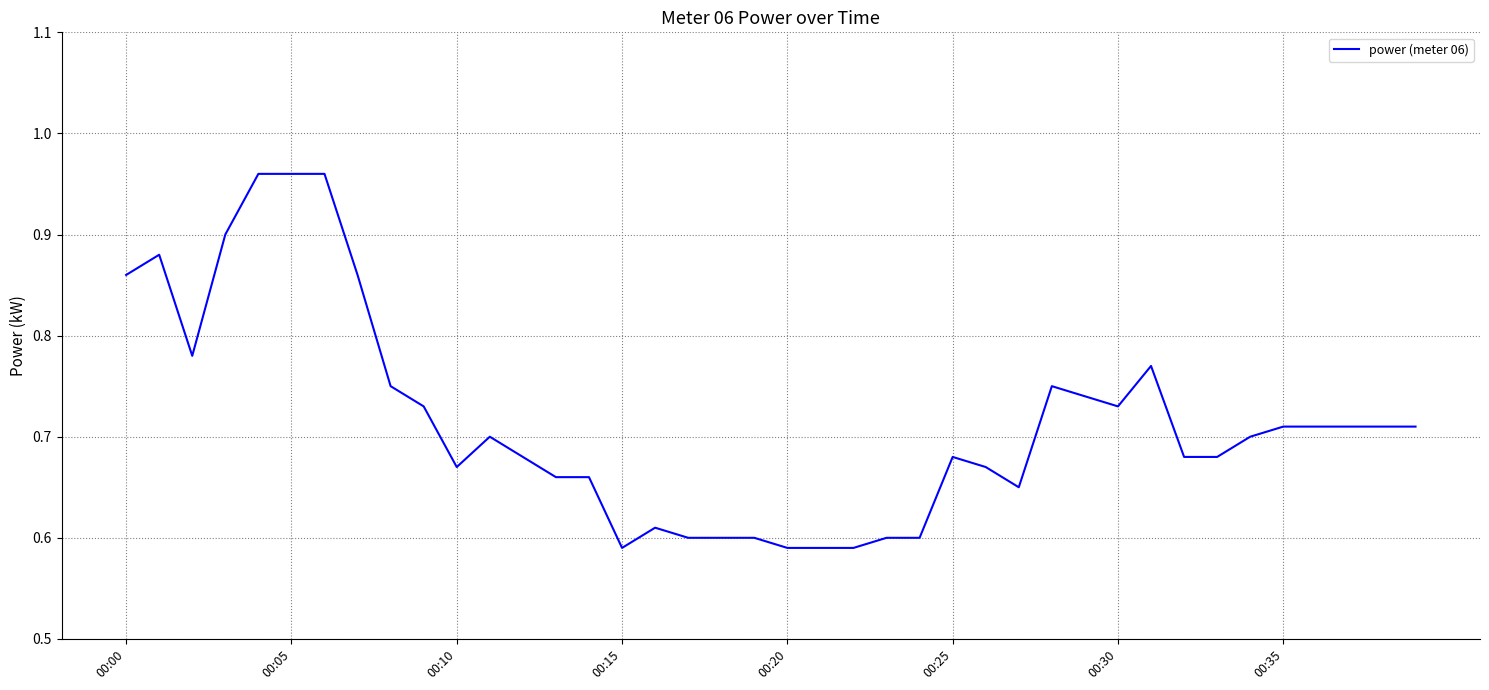

Is it true that the value at 00:00 is 0.3?

False